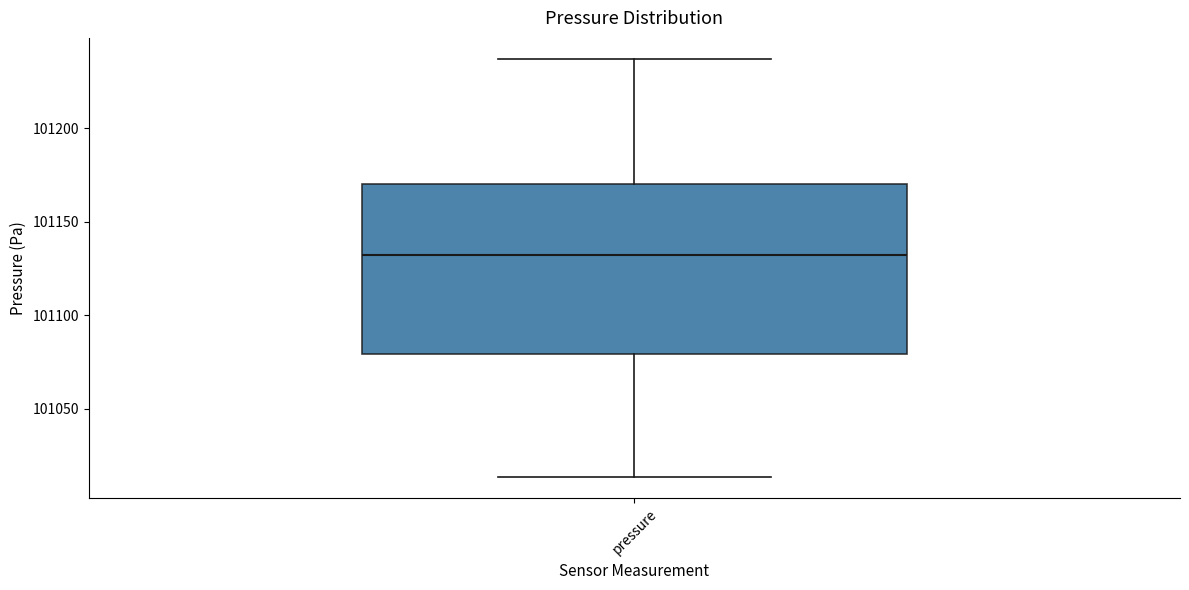

Transcribe this box plot: give where the median line is, the range the box spans, and where the two whiskers end, as read against the y-axis. The values are not printed on the chart, so give them approximately, as read against the axis.

median 101130, box 101080 to 101170, whiskers 101015 to 101235